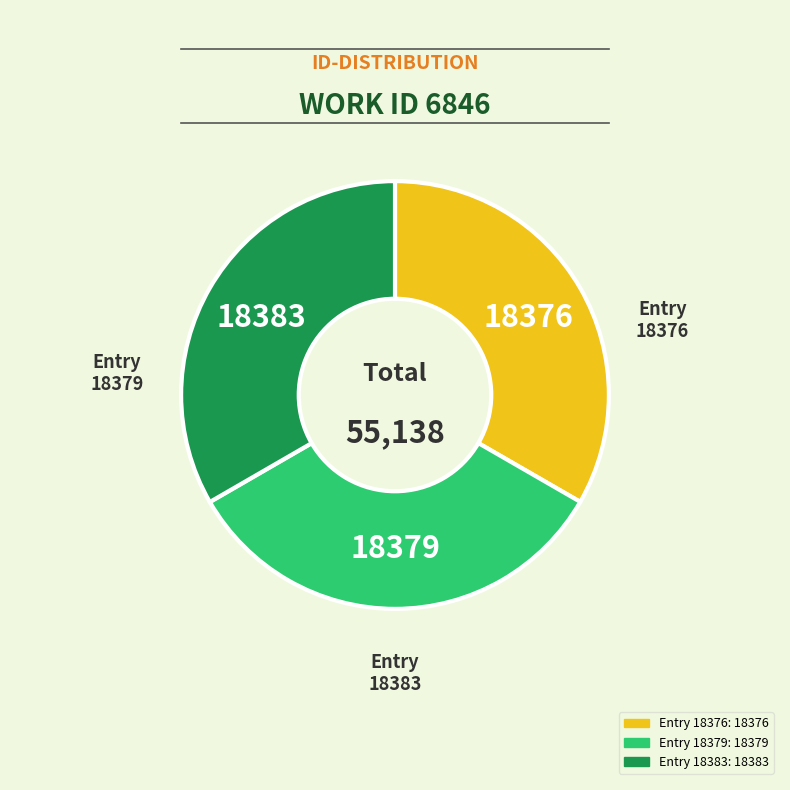

Is there any slice that represents more than half of the pie?

No